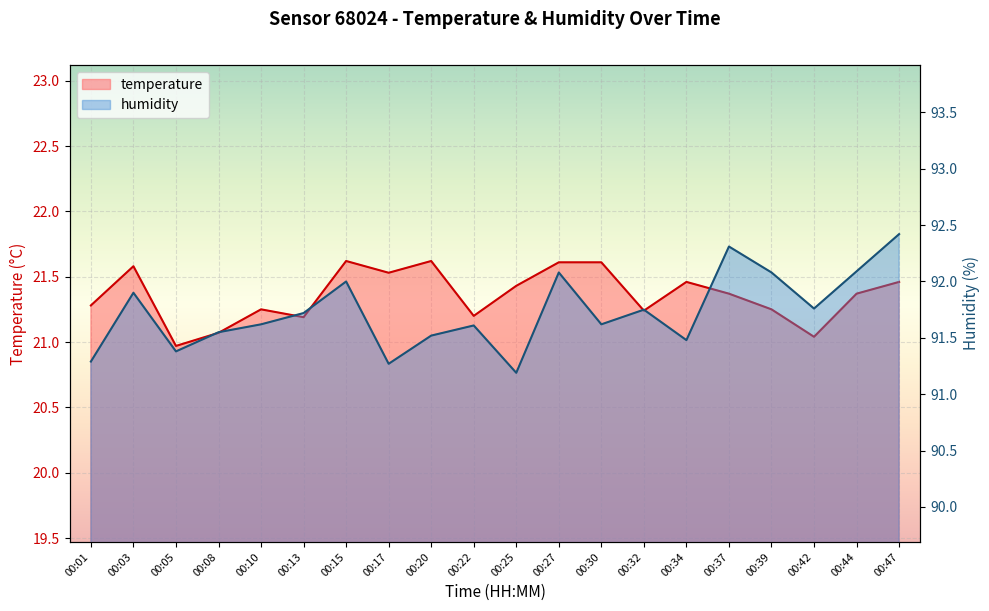

Which series has the largest total across all categories?

humidity